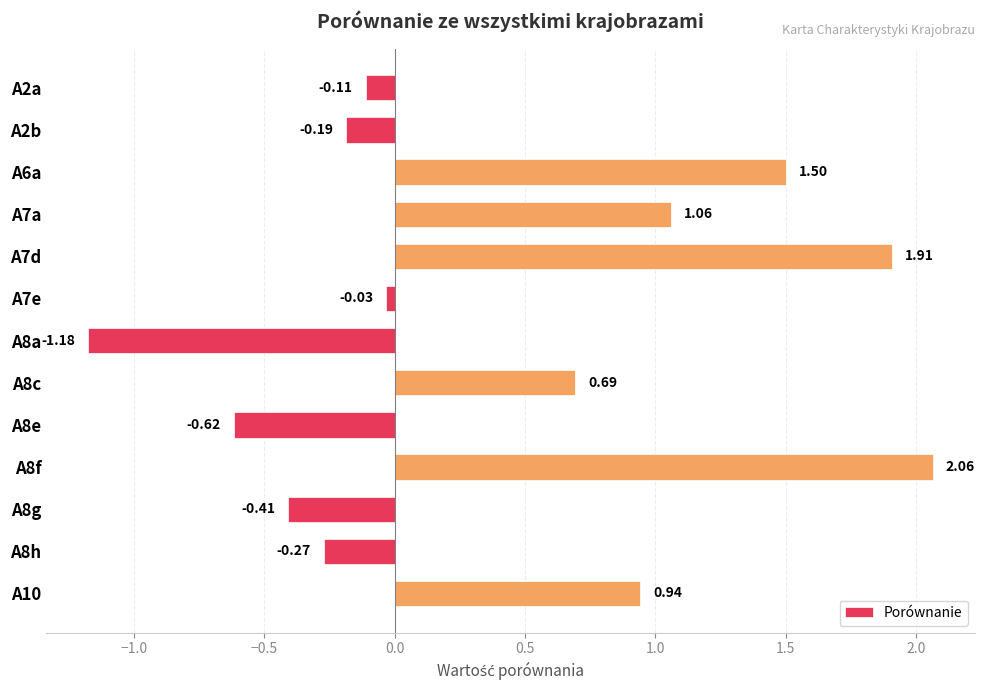

Rank the categories by value from lowest to highest.

A8a, A8e, A8g, A8h, A2b, A2a, A7e, A8c, A10, A7a, A6a, A7d, A8f